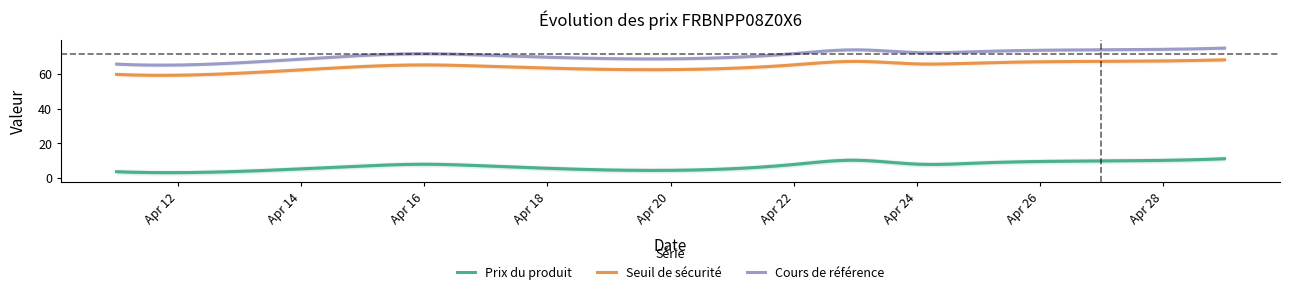

What is the spread (max minus min) of values at 2025-04-28?

63.8